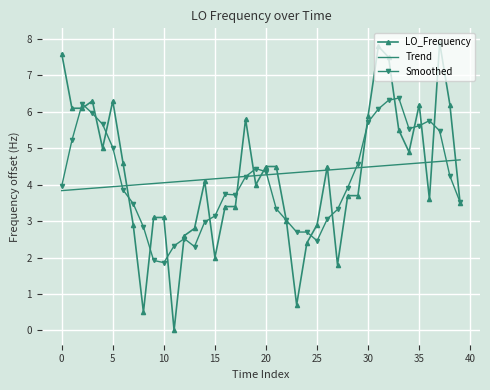

Rank the series by their maximum value, from lowest to highest.

Trend, Smoothed, LO_Frequency